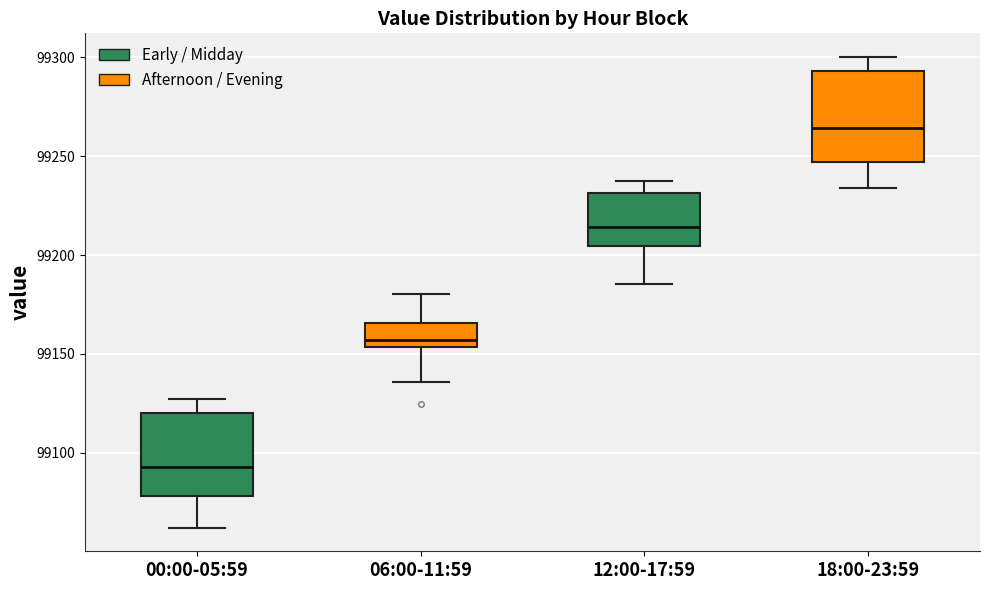

Which box's median line is the highest?

18:00-23:59